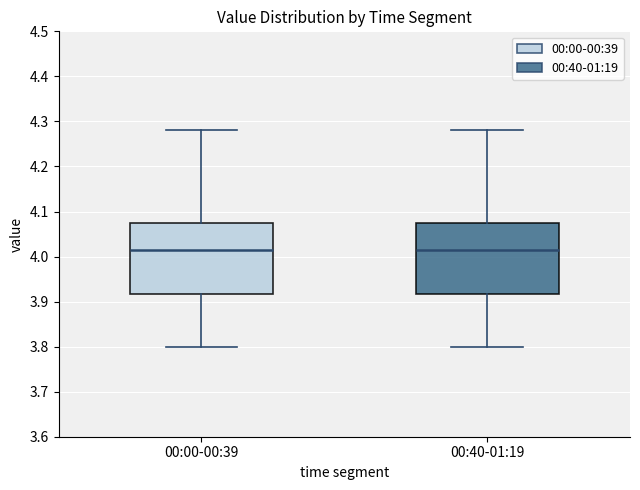

Reading left to right, read every box against the y-axis: the position of its median line, the range the box covers, and the ends of its whiskers. The values are not printed on the chart, so give them approximately, as read against the axis.

00:00-00:39: median 4.02, box 3.92 to 4.08, whiskers 3.80 to 4.28
00:40-01:19: median 4.02, box 3.92 to 4.08, whiskers 3.80 to 4.28